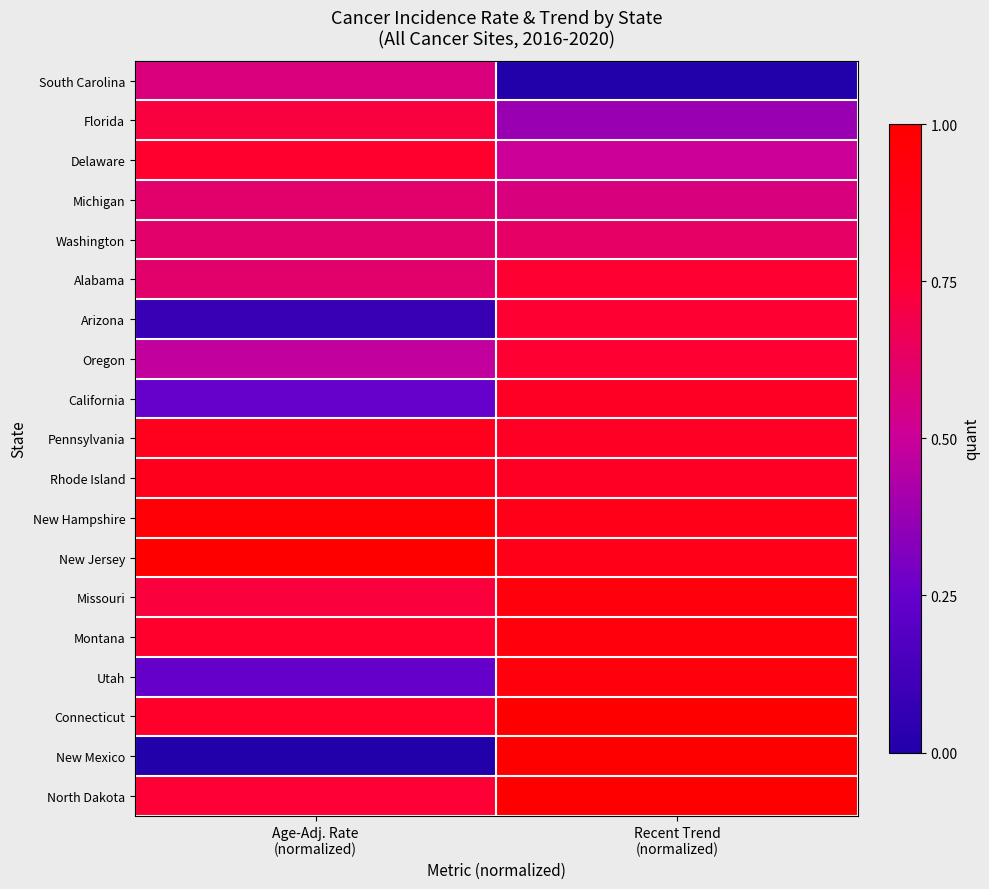

What is the maximum value shown in the chart?

1.0